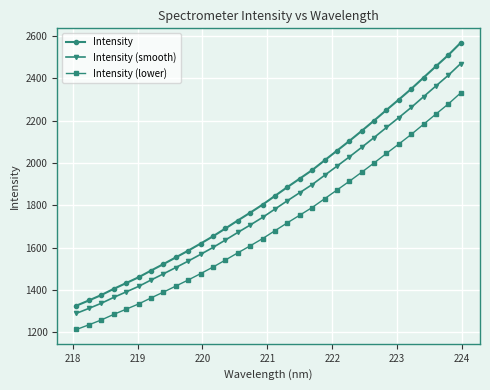

Rank the series by their maximum value, from highest to lowest.

Intensity, Intensity (smooth), Intensity (lower)